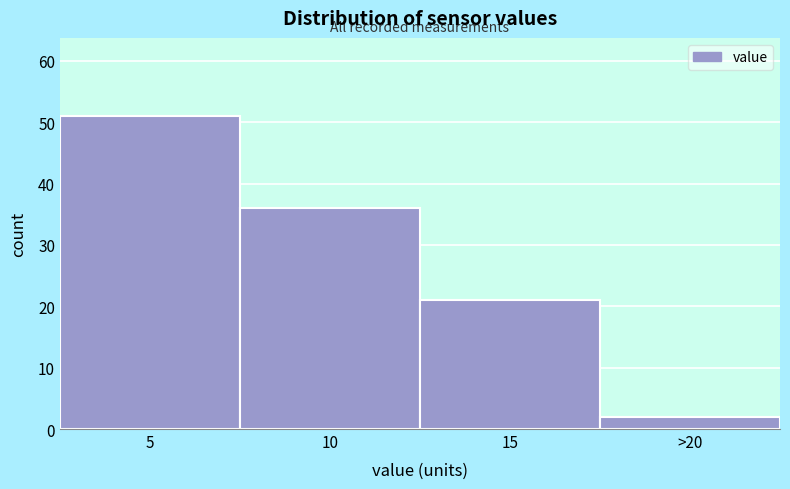

Reading left to right, list all the values displayed in this chart.

5=51	10=36	15=21	>20=2